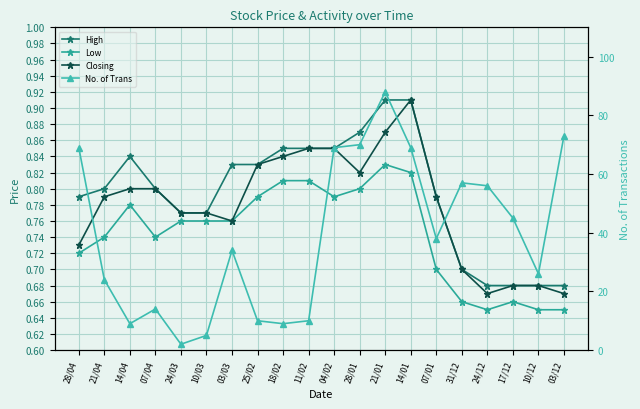

Reading left to right, transcribe all the data shown in this chart.

High: 28/04=0.8	21/04=0.8	14/04=0.8	07/04=0.8	24/03=0.8	10/03=0.8	03/03=0.8	25/02=0.8	18/02=0.8	11/02=0.8	04/02=0.8	28/01=0.9	21/01=0.9	14/01=0.9	07/01=0.8	31/12=0.7	24/12=0.7	17/12=0.7	10/12=0.7	03/12=0.7
Low: 28/04=0.7	21/04=0.7	14/04=0.8	07/04=0.7	24/03=0.8	10/03=0.8	03/03=0.8	25/02=0.8	18/02=0.8	11/02=0.8	04/02=0.8	28/01=0.8	21/01=0.8	14/01=0.8	07/01=0.7	31/12=0.7	24/12=0.7	17/12=0.7	10/12=0.7	03/12=0.7
Closing: 28/04=0.7	21/04=0.8	14/04=0.8	07/04=0.8	24/03=0.8	10/03=0.8	03/03=0.8	25/02=0.8	18/02=0.8	11/02=0.8	04/02=0.8	28/01=0.8	21/01=0.9	14/01=0.9	07/01=0.8	31/12=0.7	24/12=0.7	17/12=0.7	10/12=0.7	03/12=0.7
No. of Trans: 28/04=69.0	21/04=24.0	14/04=9.0	07/04=14.0	24/03=2.0	10/03=5.0	03/03=34.0	25/02=10.0	18/02=9.0	11/02=10.0	04/02=69.0	28/01=70.0	21/01=88.0	14/01=69.0	07/01=38.0	31/12=57.0	24/12=56.0	17/12=45.0	10/12=26.0	03/12=73.0